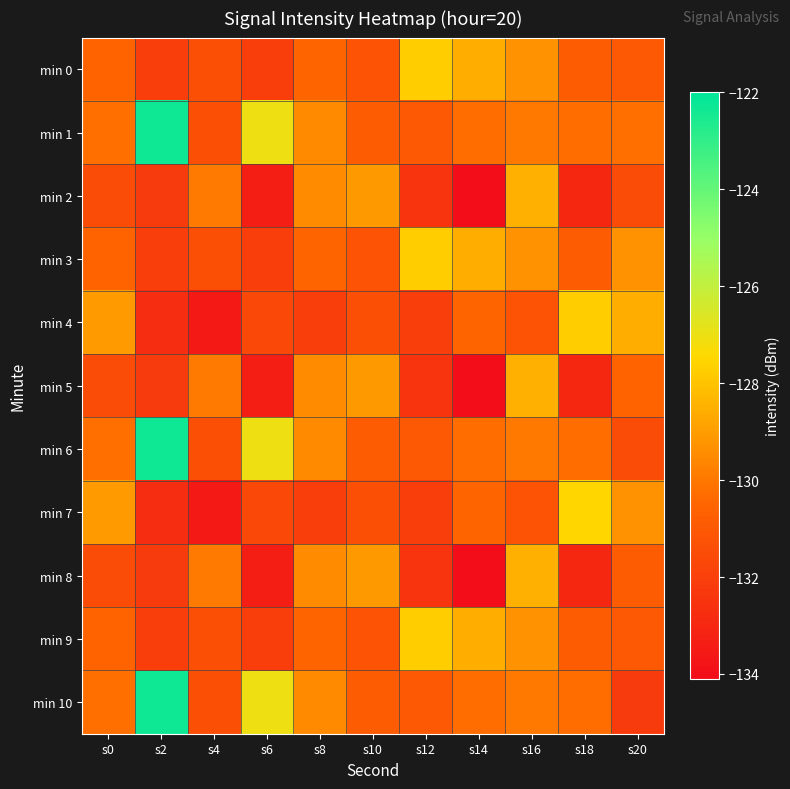

What is the smallest value displayed?

-134.0